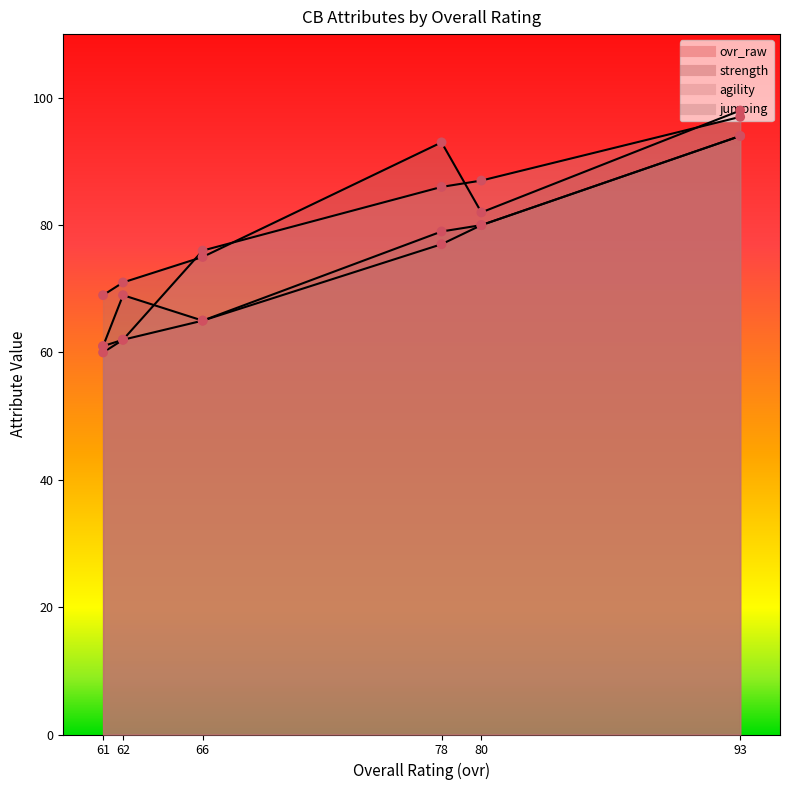

Which series contains the highest Y value?

jumping